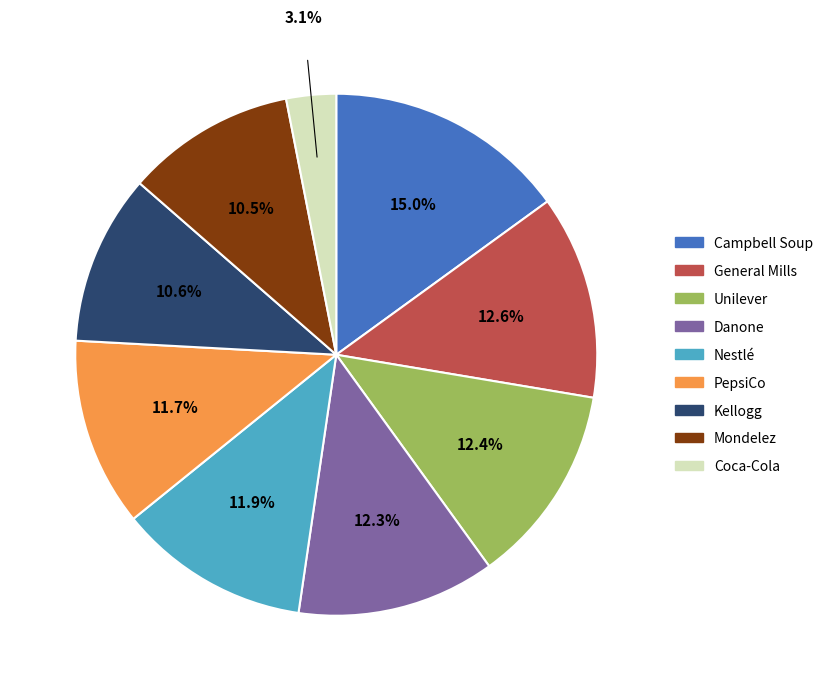

Count the number of slices in the pie.

9